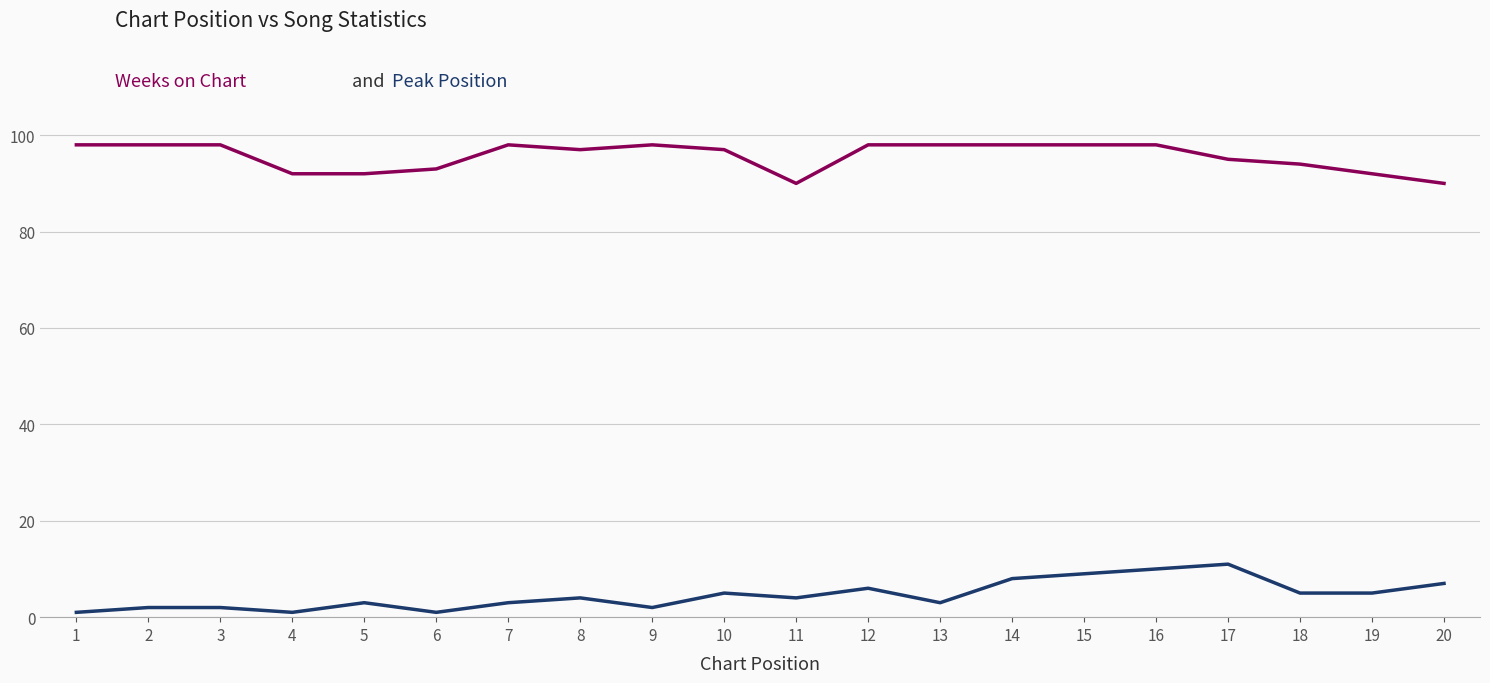

How many lines are shown in the chart?

2